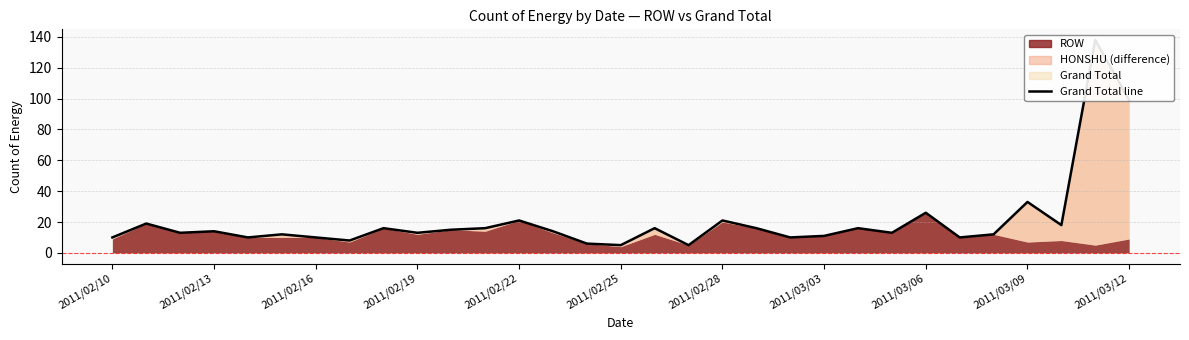

List the labels in order of value, largest first.

2011/03/11, 2011/03/12, 2011/03/09, 2011/03/06, 2011/02/22, 2011/02/28, 2011/02/11, 2011/03/10, 2011/02/18, 2011/02/21, 2011/02/26, 2011/03/01, 2011/03/04, 2011/02/20, 2011/02/13, 2011/02/23, 2011/02/12, 2011/02/19, 2011/03/05, 2011/02/15, 2011/03/08, 2011/03/03, 2011/02/10, 2011/02/14, 2011/02/16, 2011/03/02, 2011/03/07, 2011/02/17, 2011/02/24, 2011/02/25, 2011/02/27